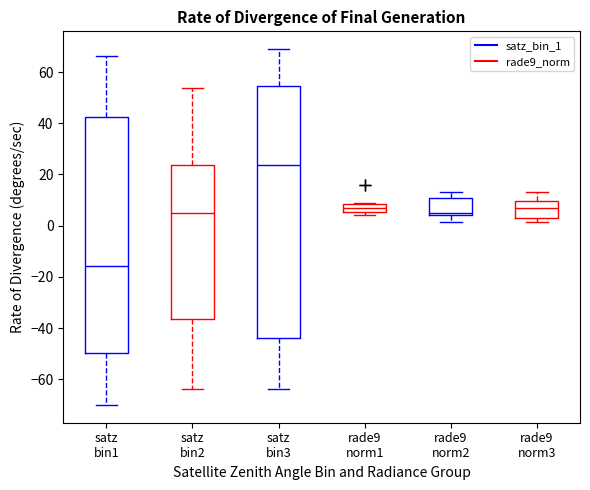

Where does the upper whisker of the box for satz bin2 end on the y-axis? The values are not printed on the chart, so give them approximately, as read against the axis.

54